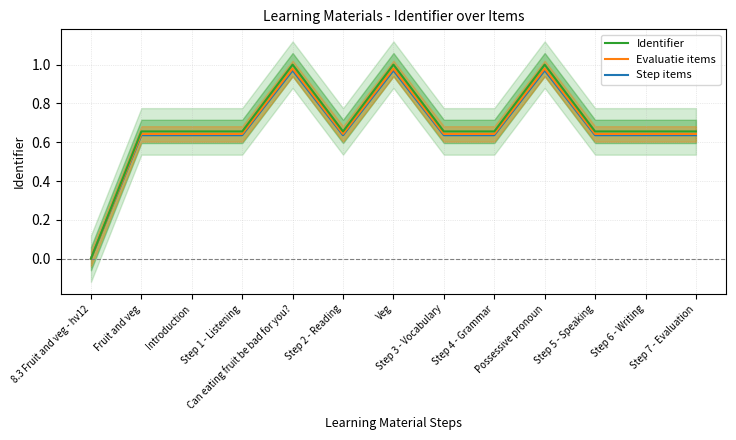

True or false: Identifier and Evaluatie items cross at least once.

False